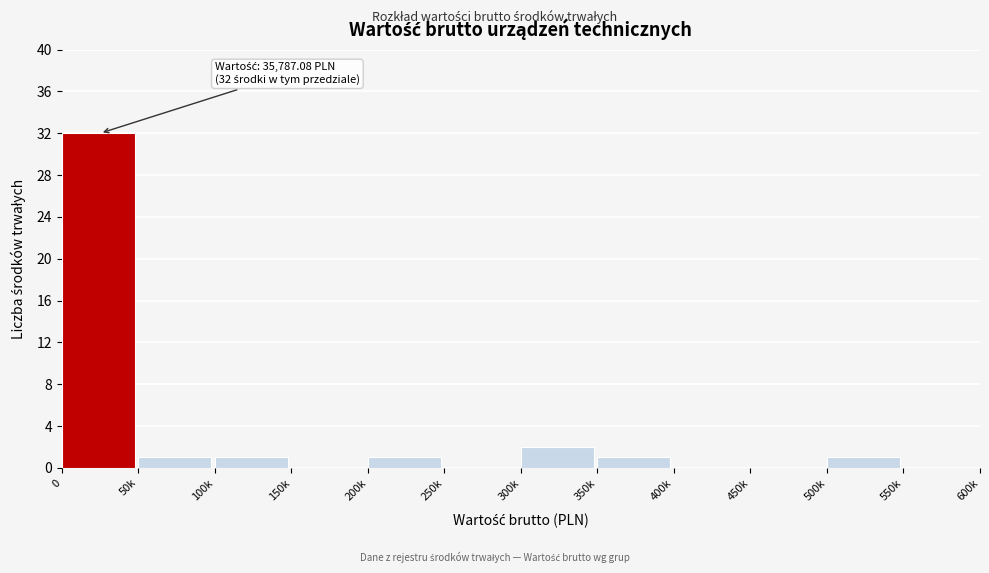

Reading left to right, extract all data points from this chart.

0=32	50k=1	100k=1	150k=0	200k=1	250k=0	300k=2	350k=1	400k=0	450k=0	500k=1	550k=0